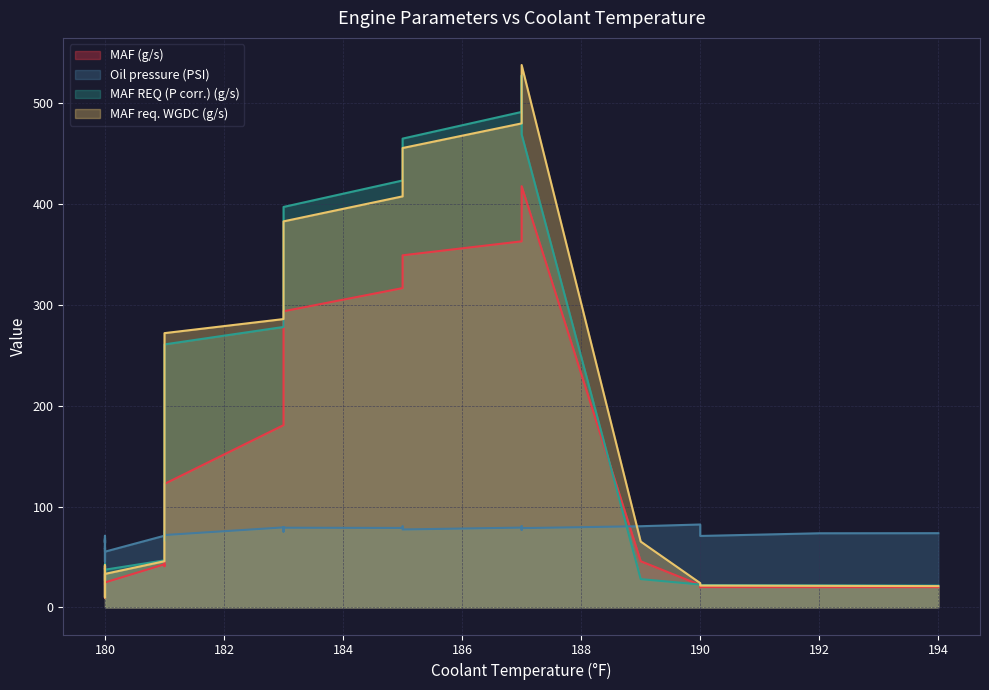

At which label does MAF req. WGDC (g/s) reach its peak?

187